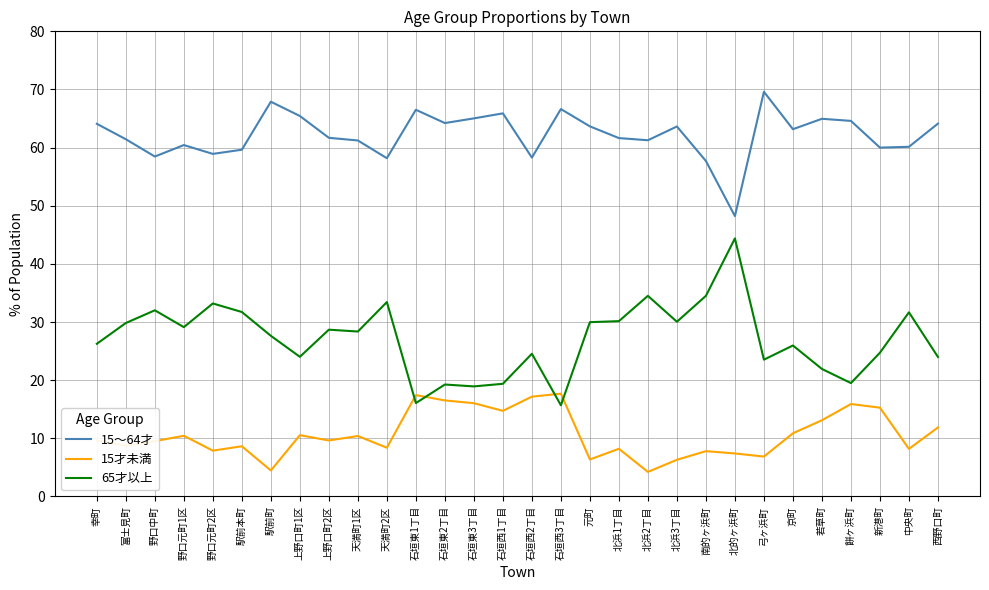

What is the difference between the 15才未満 values at 元町 and 新港町?

8.9